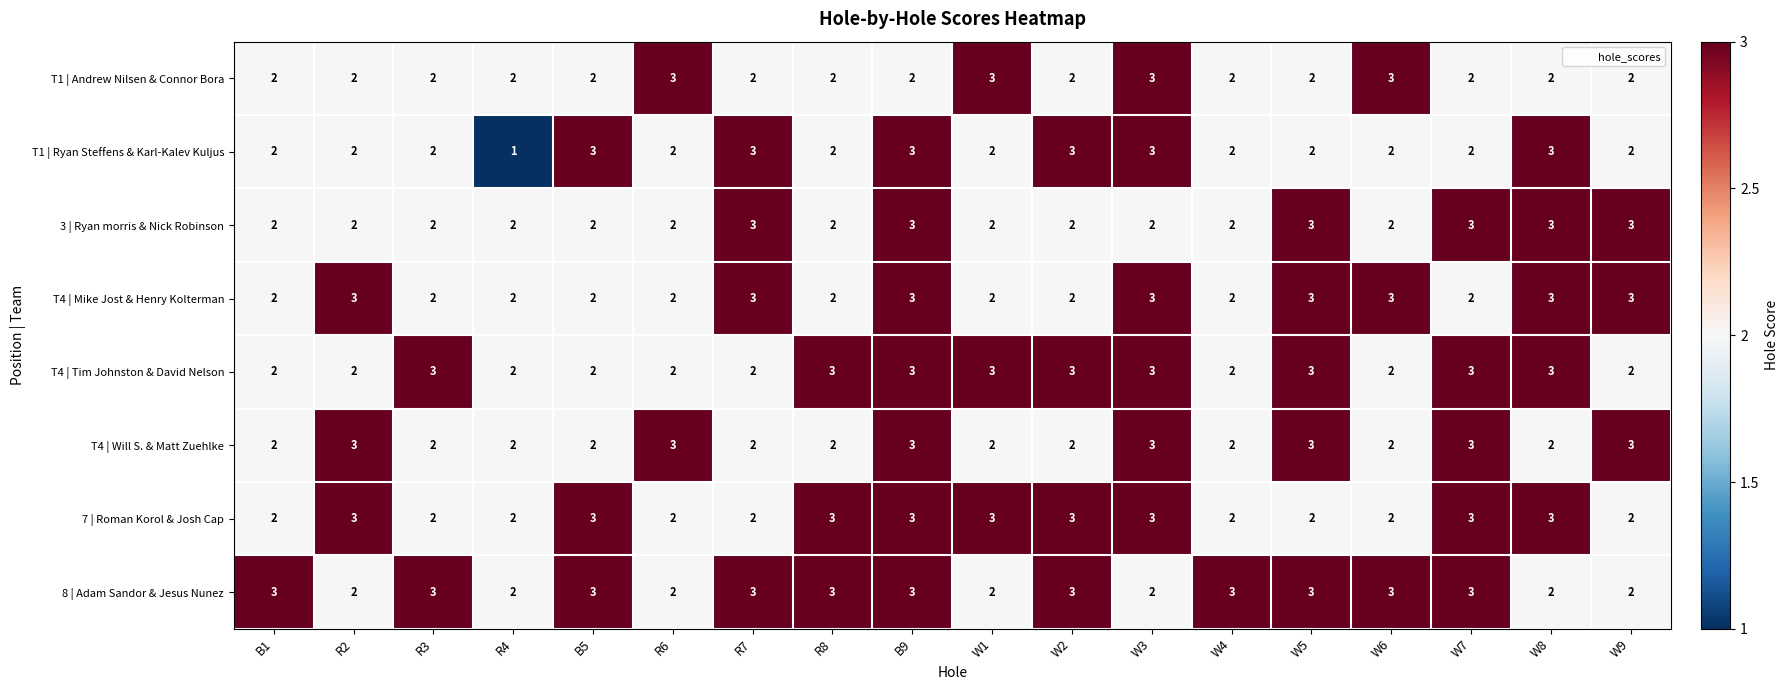

Which series has the largest total across all categories?

8 | Adam Sandor & Jesus Nunez